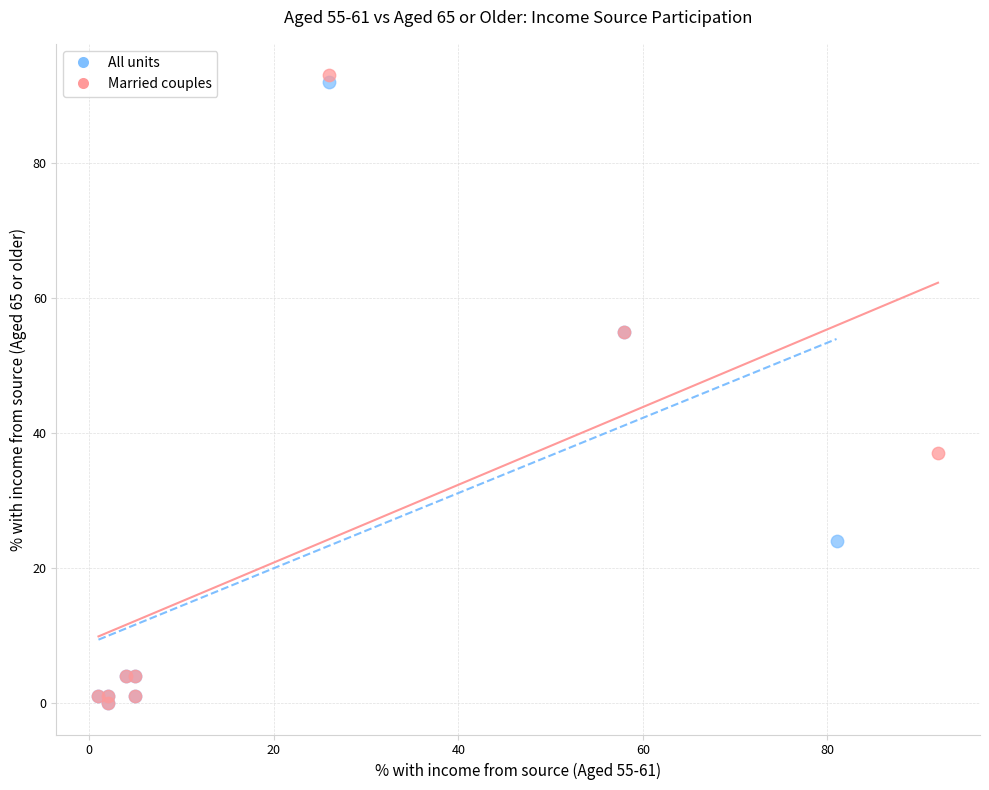

Which series has the widest spread of Y values?

Married couples